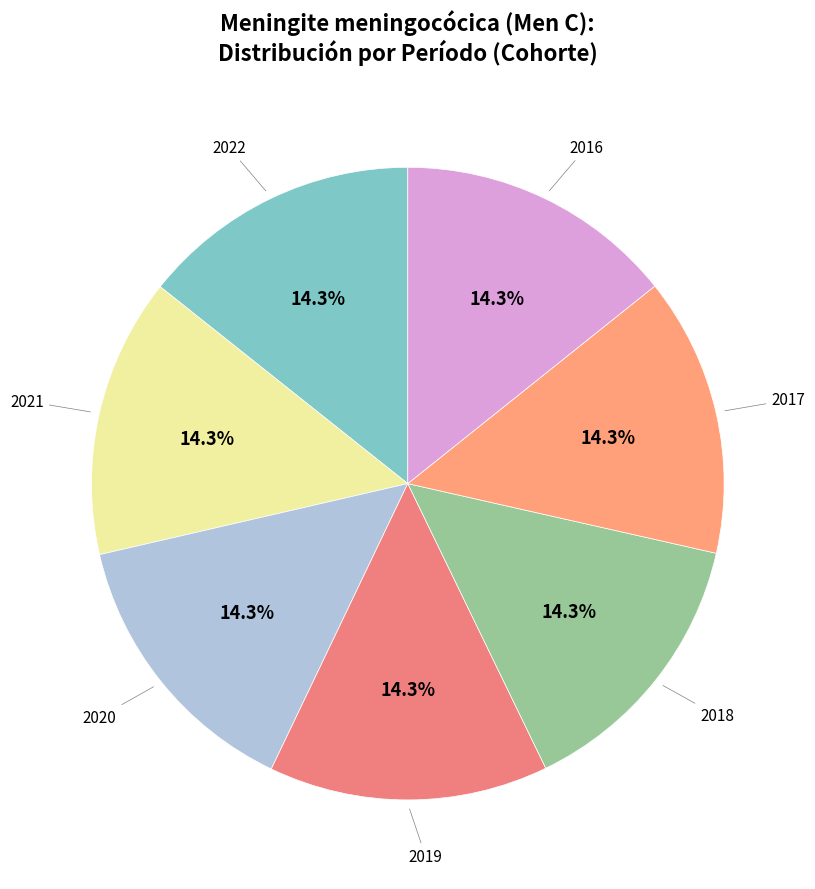

How many segments does this pie chart have?

7